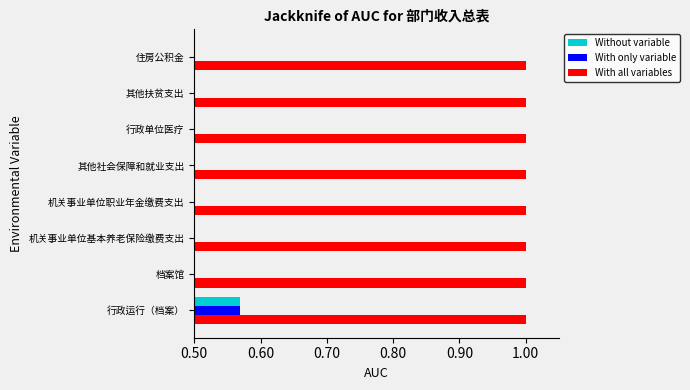

What is the difference between the maximum and minimum values in the Without variable series?

0.6